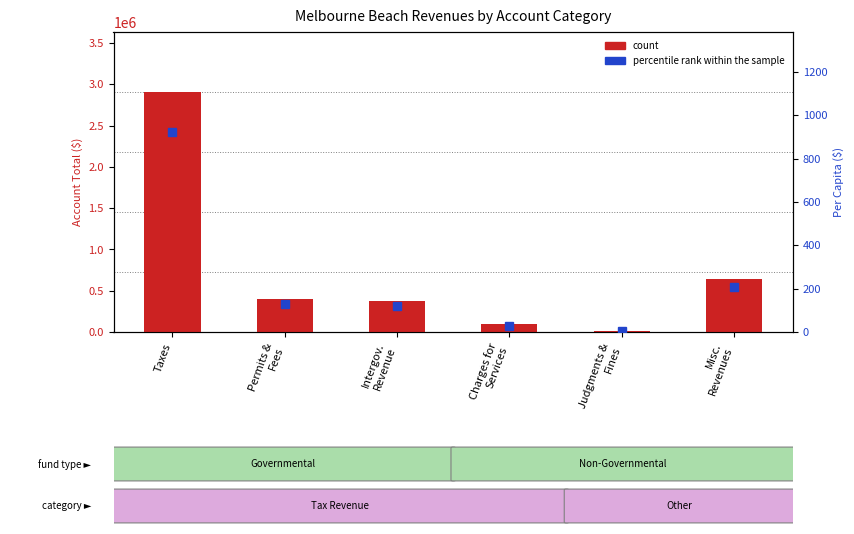

What is the difference between the maximum and second lowest values in the percentile rank within the sample series?

894.1